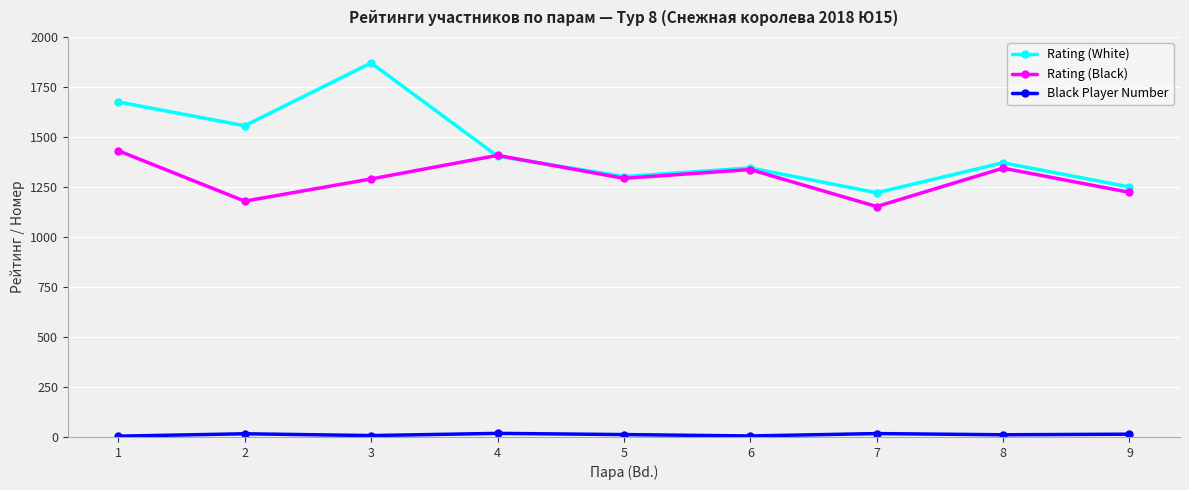

In Rating (Black), how many points are lower than both neighbors (excluding endpoints)?

3